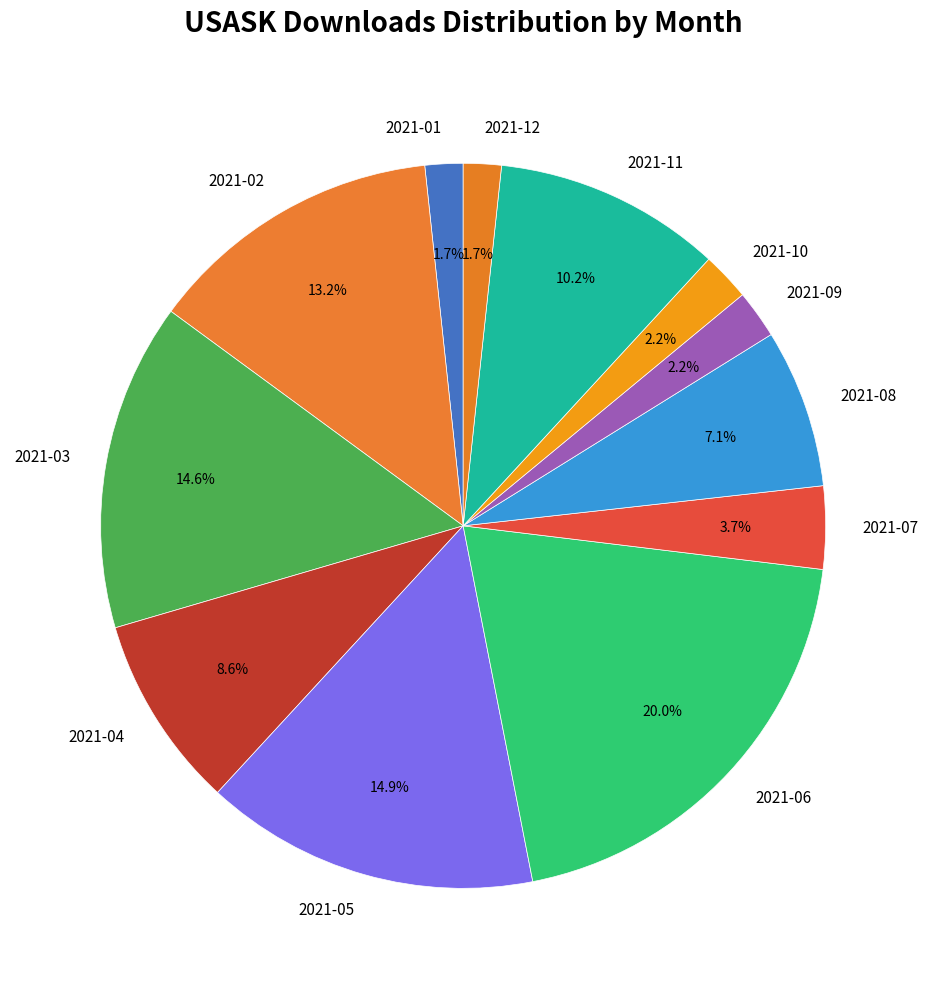

To the nearest percent, what is the difference between the largest and smallest slice percentages?

18%